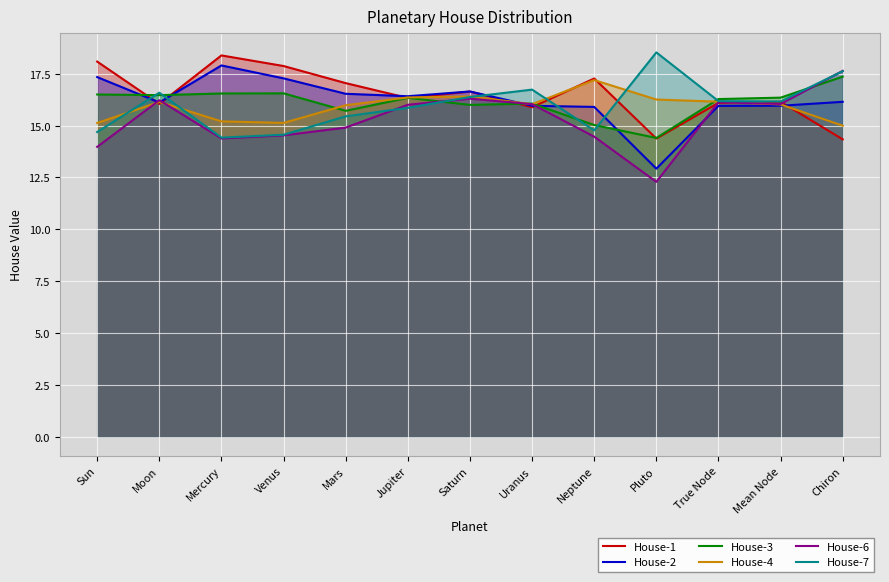

What is the difference between the House-2 values at Sun and Mean Node?

1.4